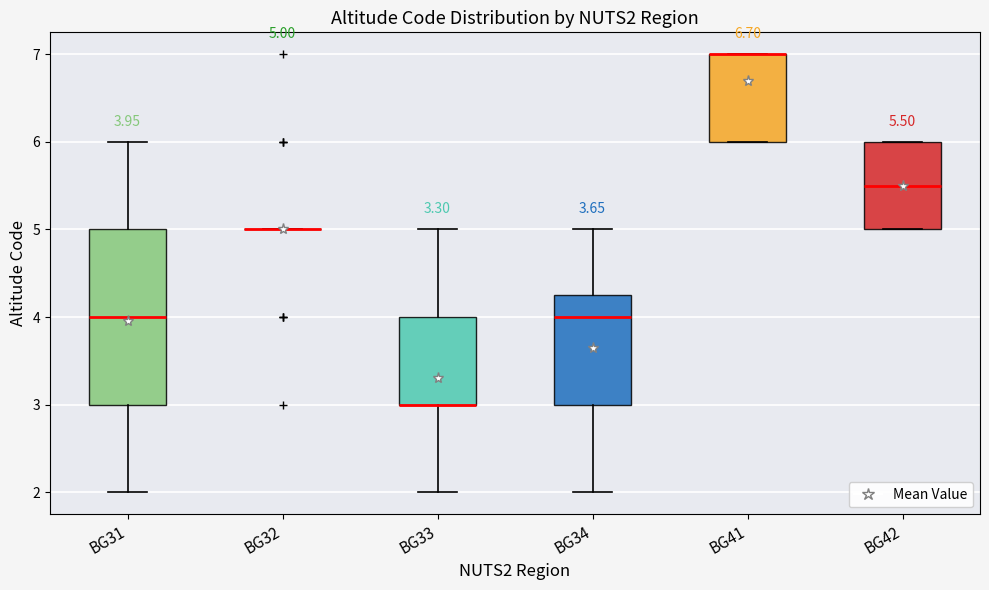

Comparing the boxes themselves (not the whiskers), which one is the tallest?

BG31